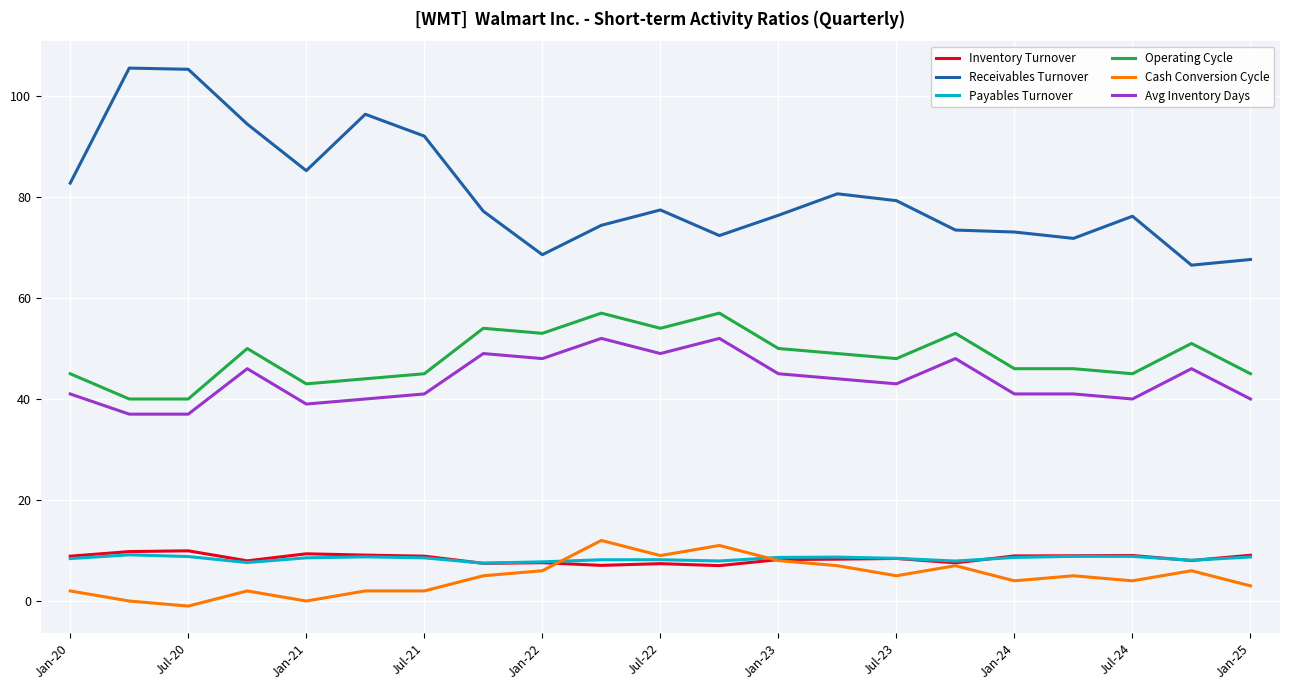

Which series has the largest total across all categories?

Receivables Turnover